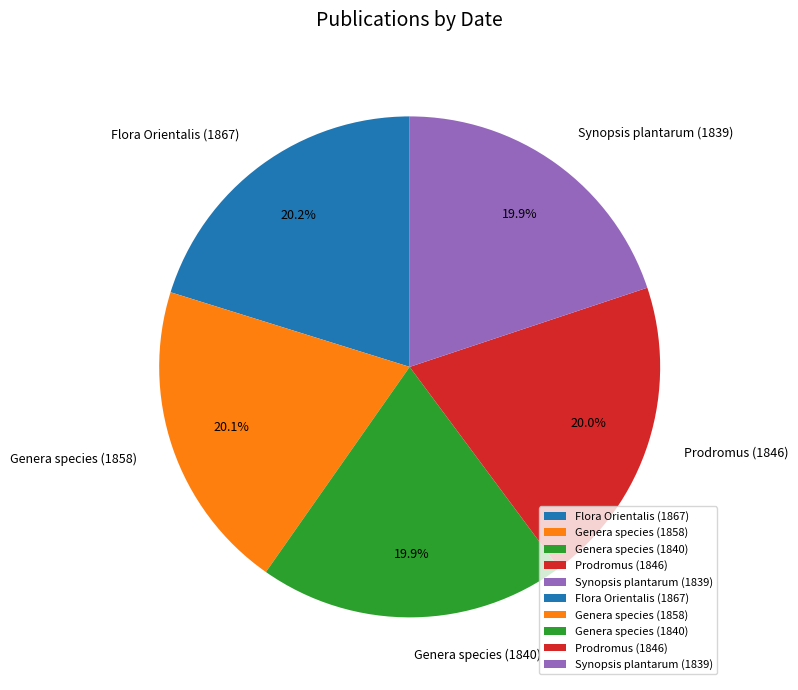

Combined, what portion of the pie is Genera species (1840) and Synopsis plantarum (1839)?

39.8%